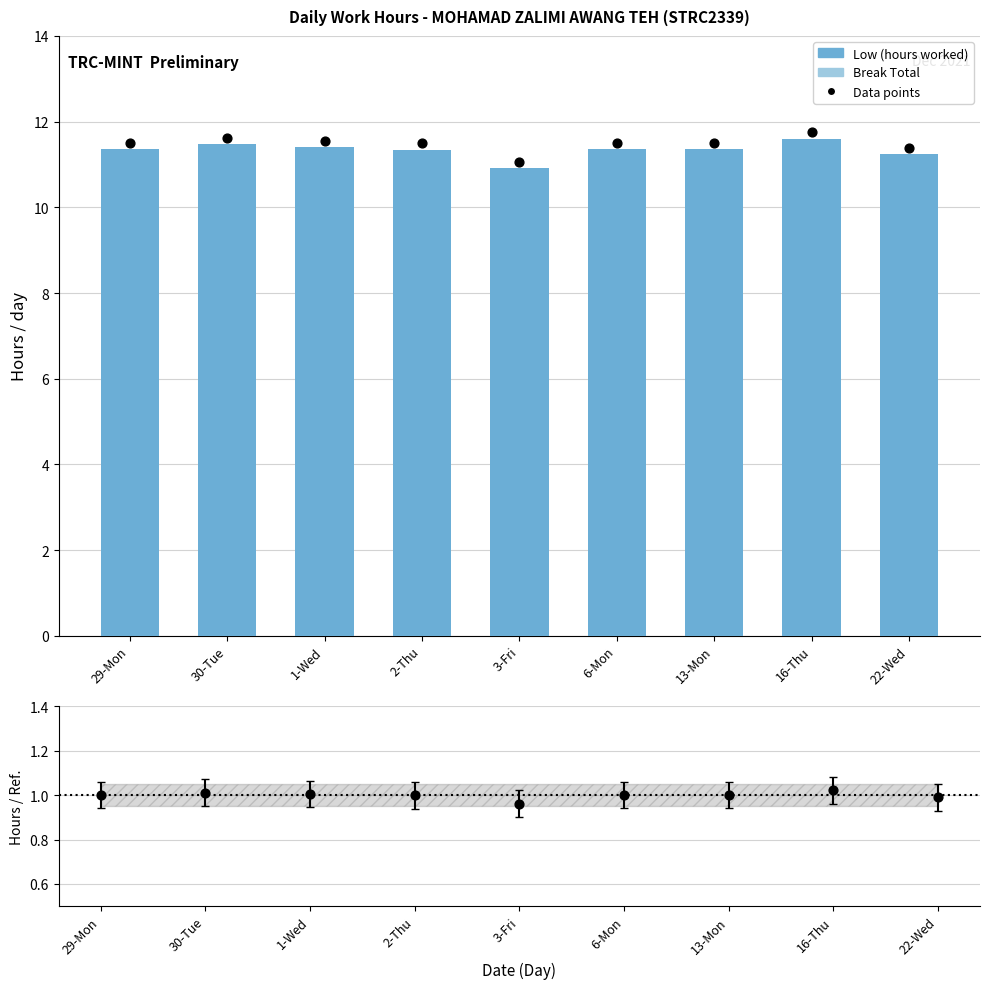

Which series has the largest total across all categories?

Data points